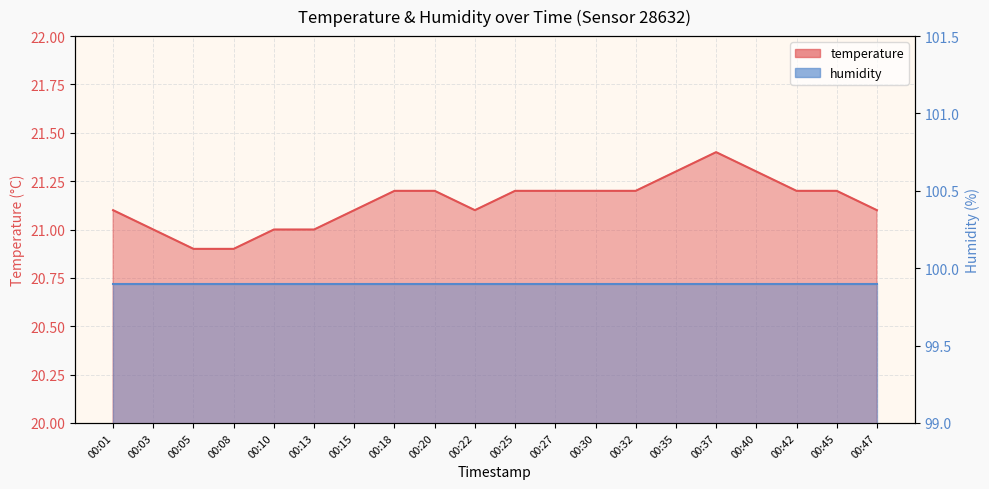

Between 00:08 and 00:01, which is larger?

00:01